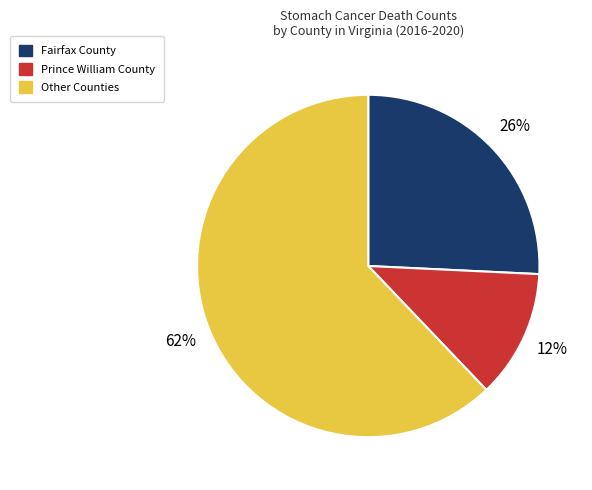

Rank the categories by value from highest to lowest.

Other Counties, Fairfax County, Prince William County